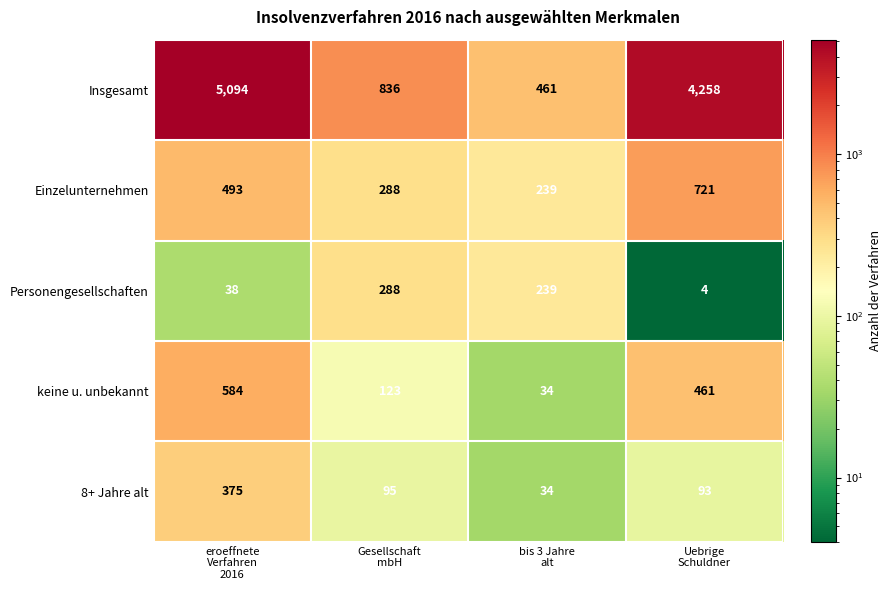

Reading right to left, what are all the values shown in this chart?

Insgesamt: 4258	461	836	5094
Einzelunternehmen: 721	239	288	493
Personengesellschaften: 4	239	288	38
keine u. unbekannt: 461	34	123	584
8+ Jahre alt: 93	34	95	375